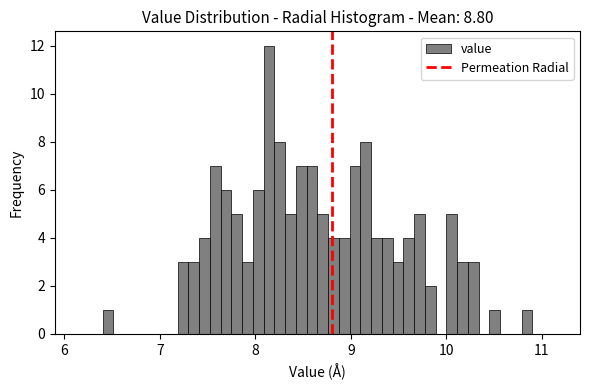

Read against the x-axis, roughly where is the centre of the tallest bar?

8.1